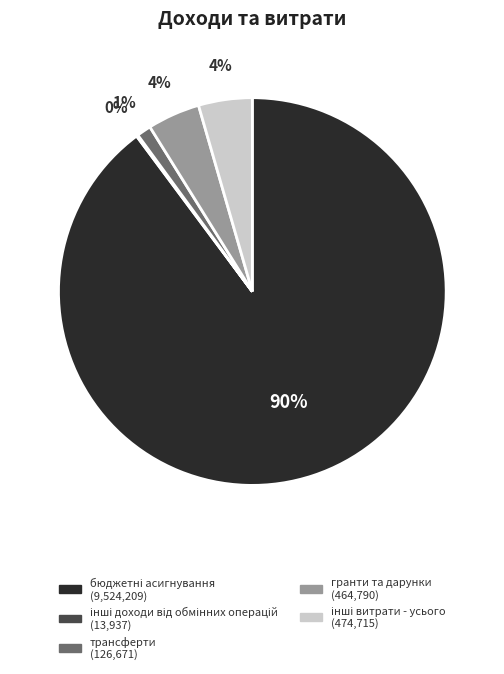

True or false: трансферти accounts for 1% of the total.

True